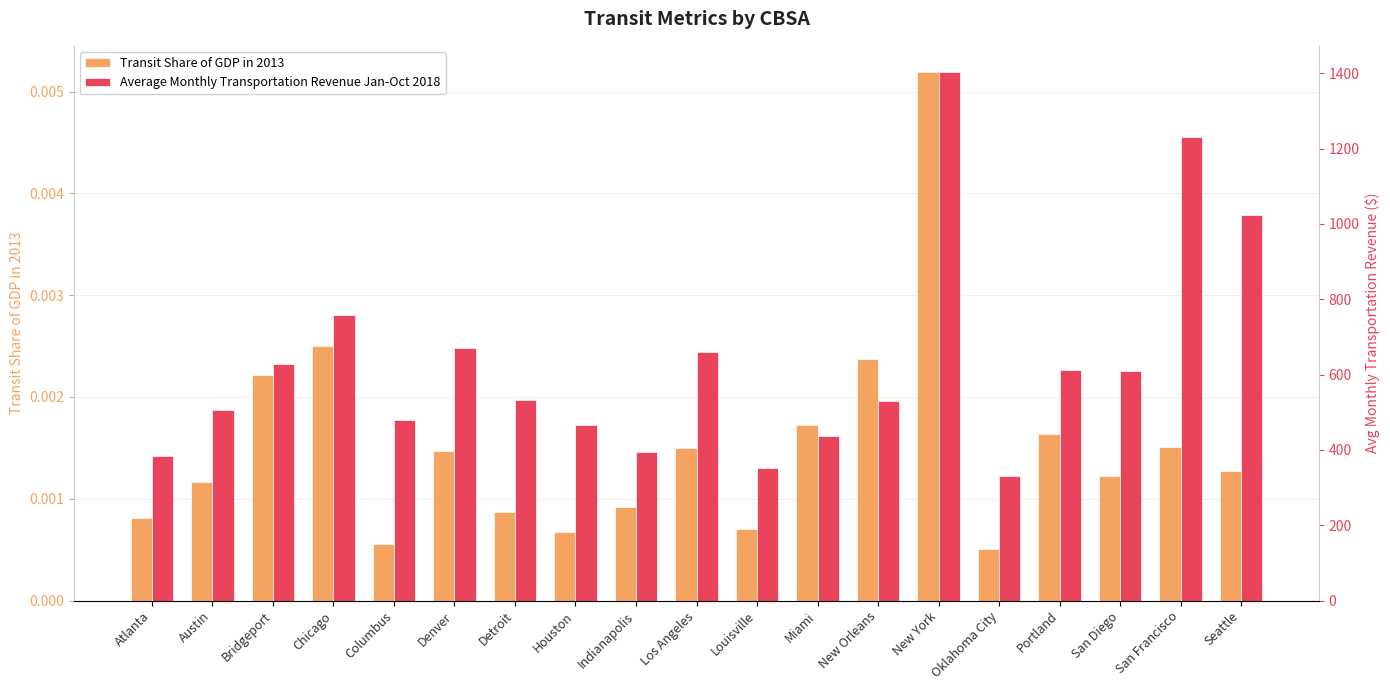

What is the total value across all series at New York?

1402.9